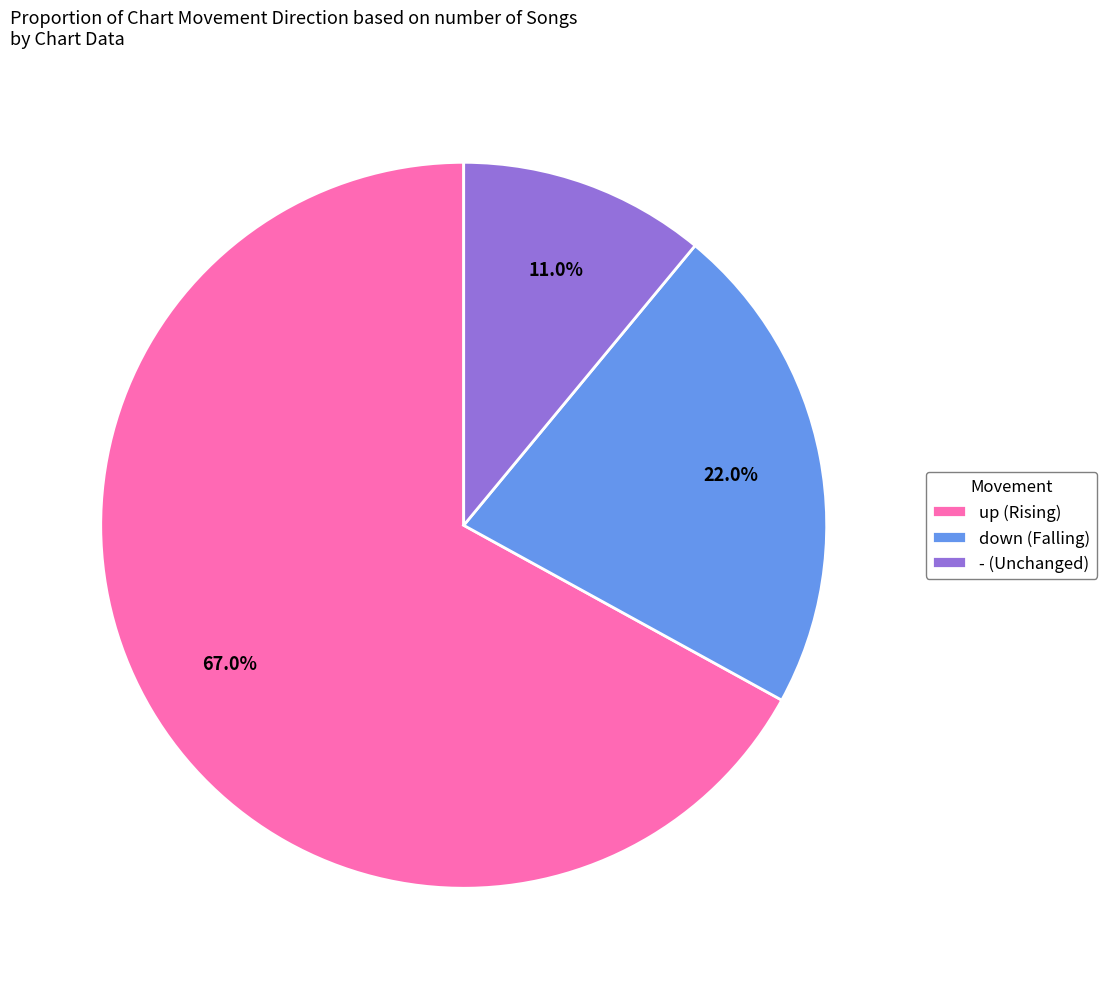

To the nearest percent, what is the difference between the up and - slice percentages?

56%